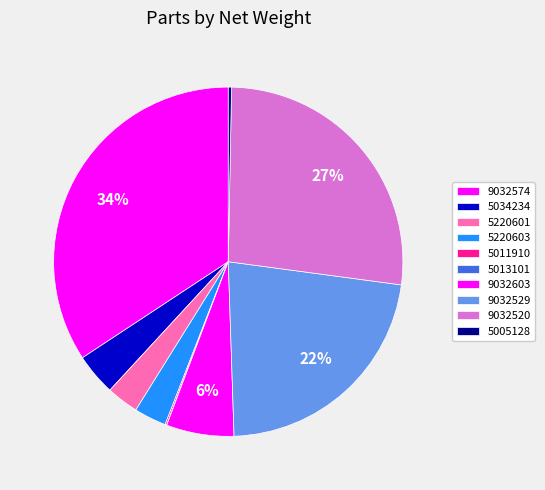

What is the change in value from 9032574 to 5220603?

-2.1